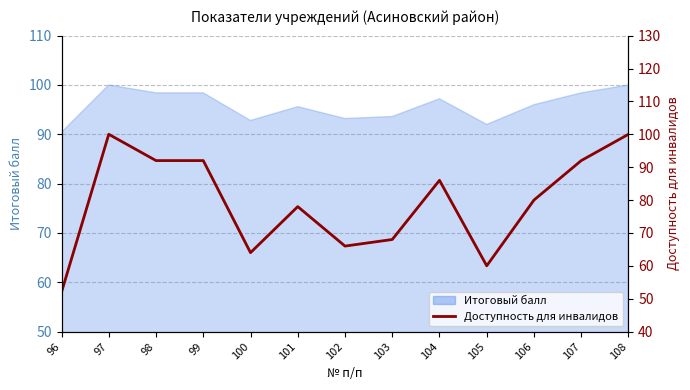

Is it true that the value at 100 is 64?

True